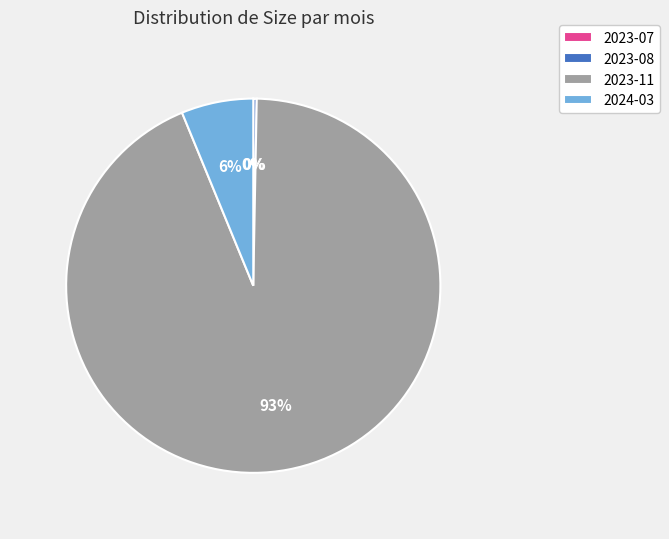

Which slice is the largest?

2023-11